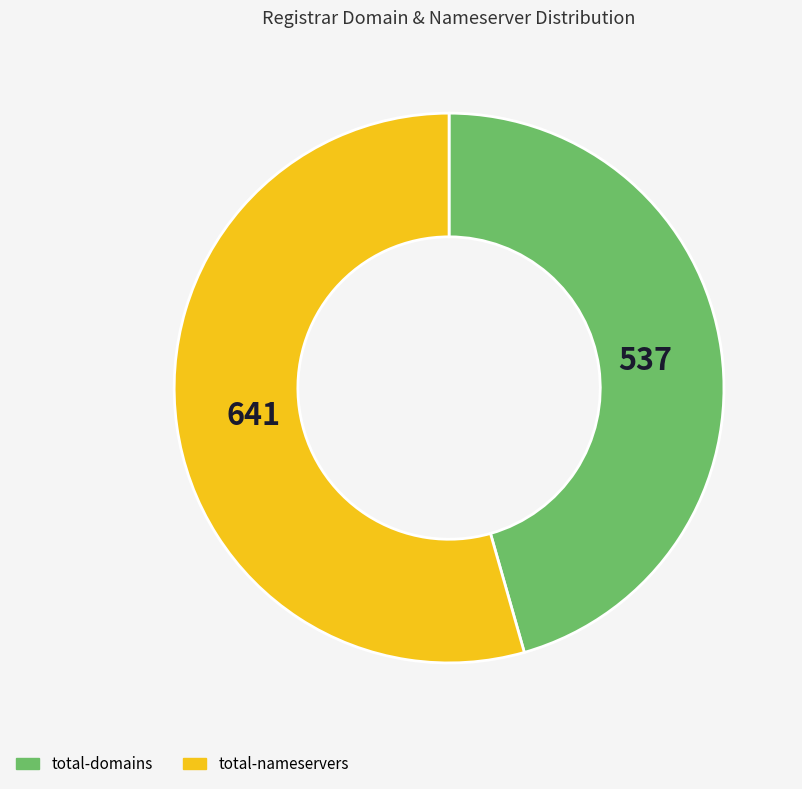

Which has a higher value, total-nameservers or total-domains?

total-nameservers